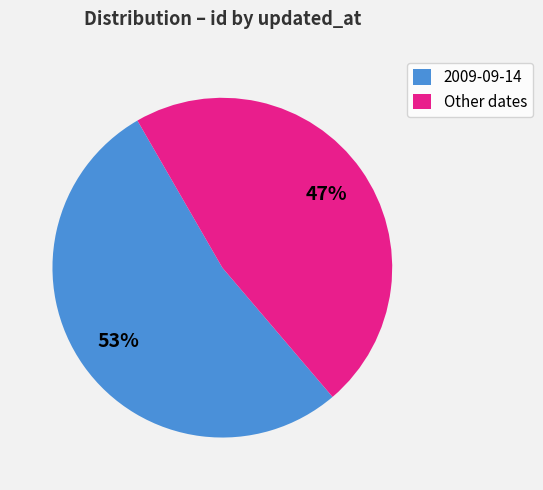

Count the number of slices in the pie.

2